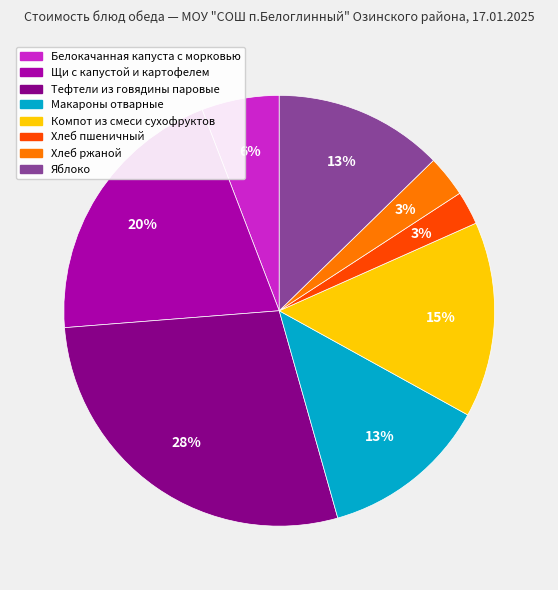

To the nearest percent, what portion does Макароны отварные represent?

13%